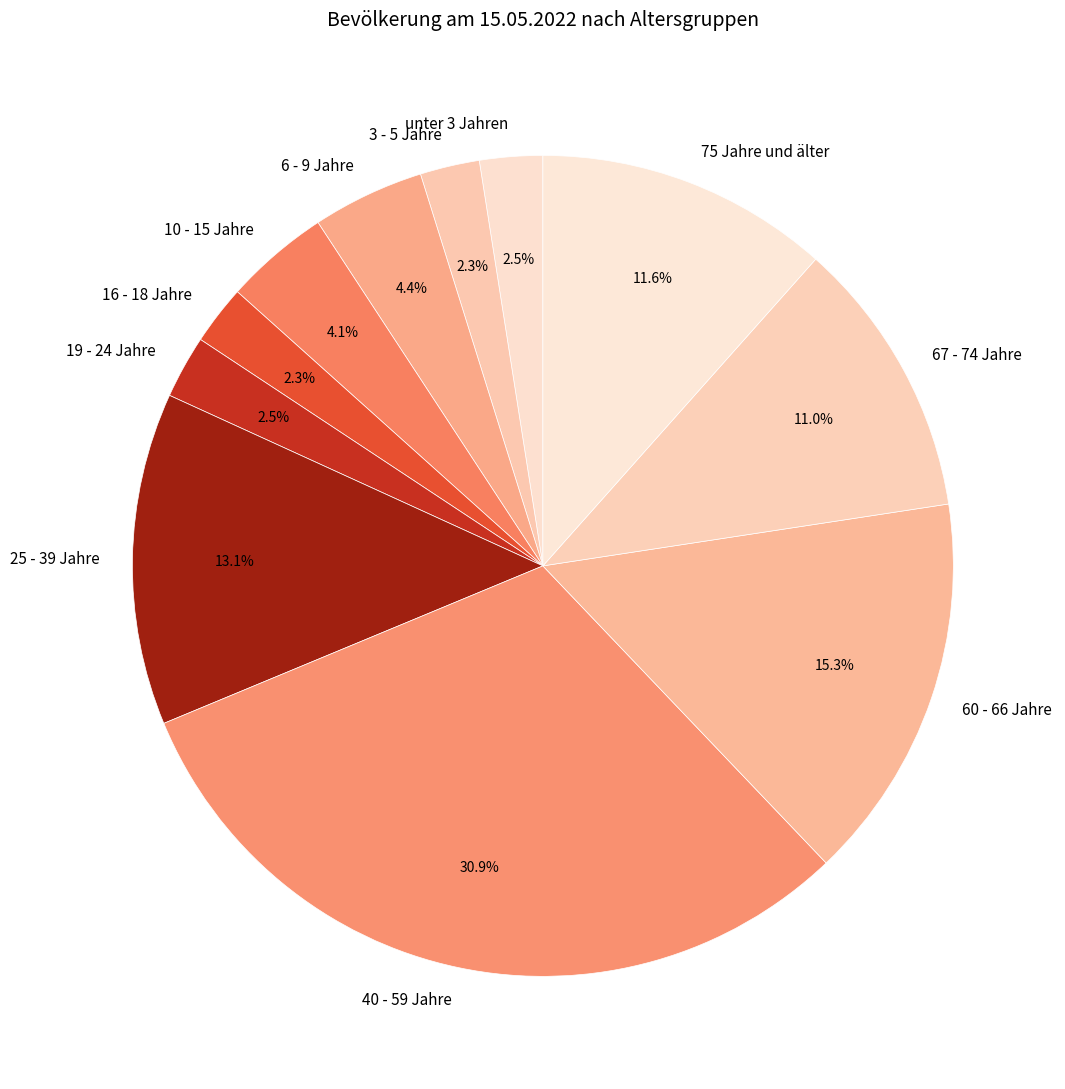

What is the largest slice in the pie chart?

40 - 59 Jahre